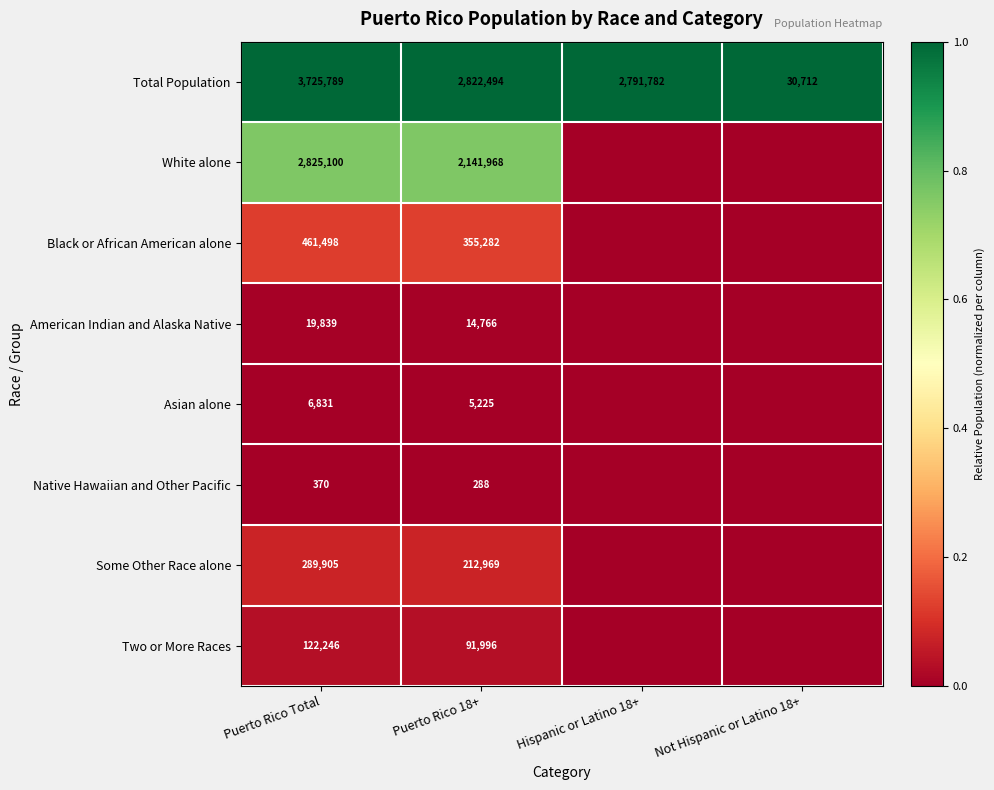

What is the difference between the highest and lowest values at Puerto Rico Total?

3725419